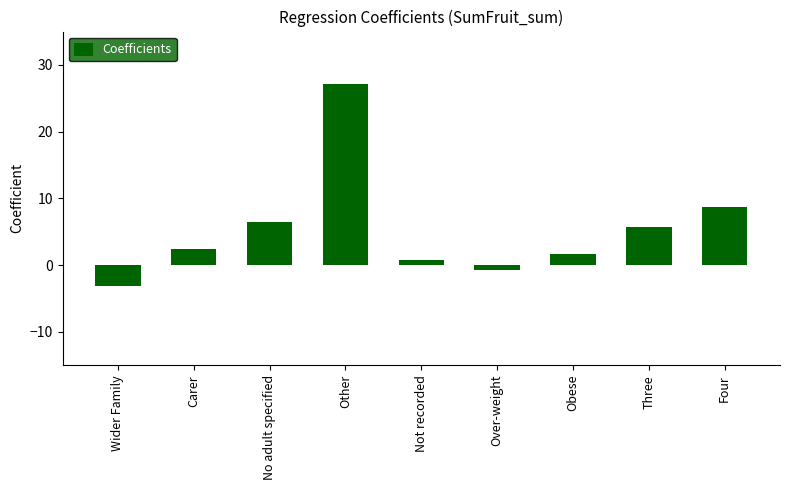

What is the approximate value at Not recorded?

0.8